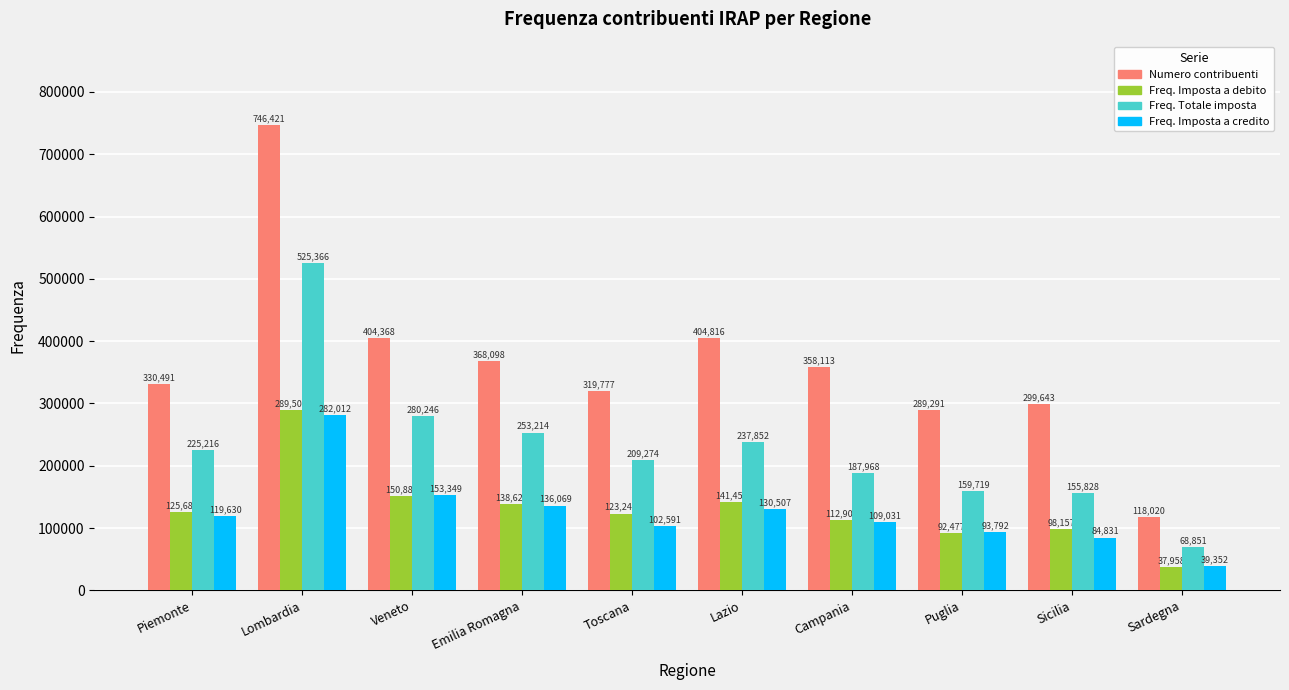

Between Piemonte and Lazio, which series saw the biggest shift?

Numero contribuenti